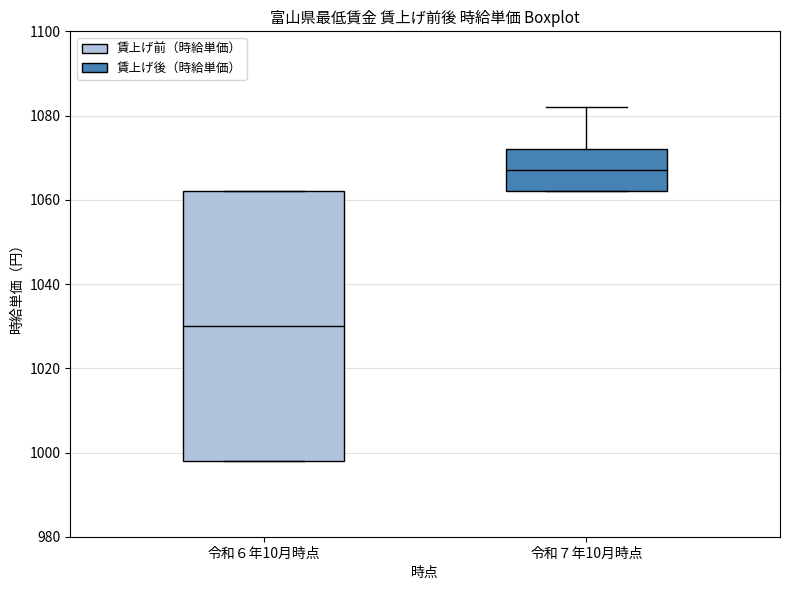

Reading left to right, read every box against the y-axis: the position of its median line, the range the box covers, and the ends of its whiskers. The values are not printed on the chart, so give them approximately, as read against the axis.

令和６年10月時点: median 1030, box 998 to 1062, whiskers 998 to 1062
令和７年10月時点: median 1068, box 1062 to 1072, whiskers 1062 to 1082